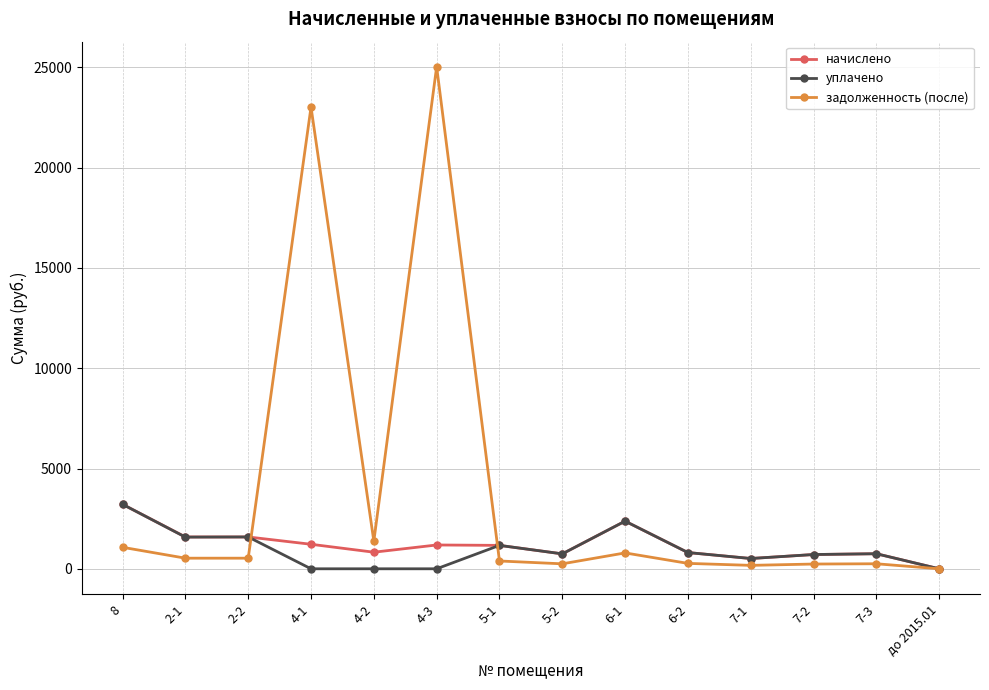

In задолженность (после), how many points are higher than both neighbors (excluding endpoints)?

4